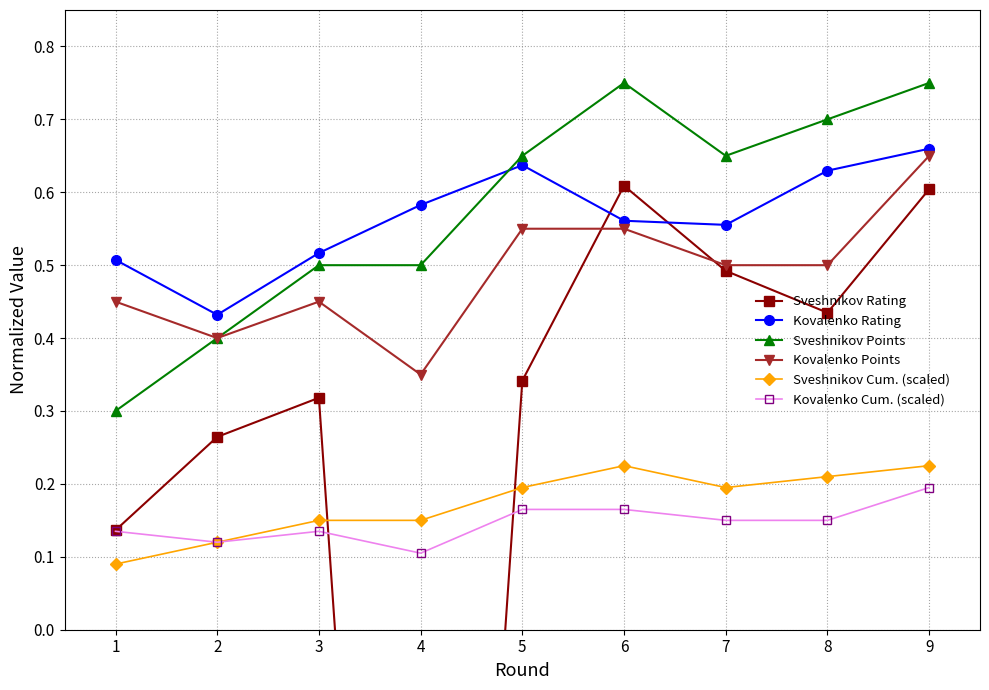

List the labels in order of Sveshnikov Rating value, smallest first.

4, 1, 2, 3, 5, 8, 7, 9, 6